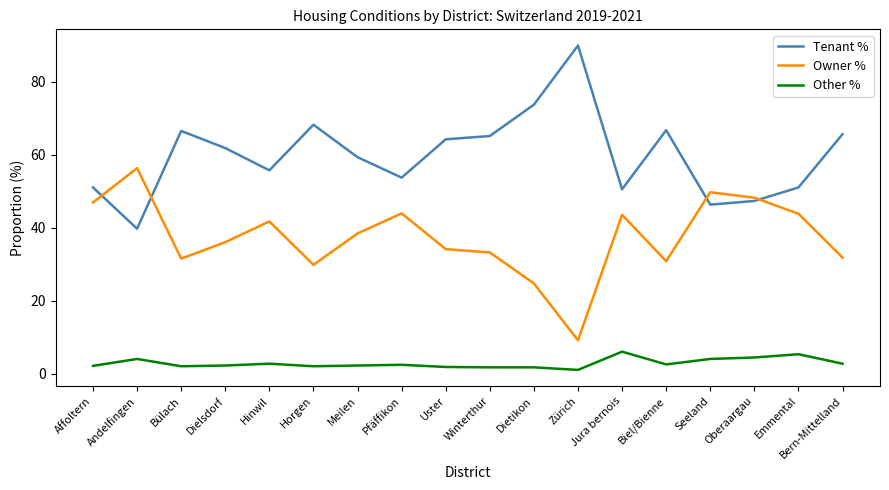

Read the Other % value at Zürich.

1.0